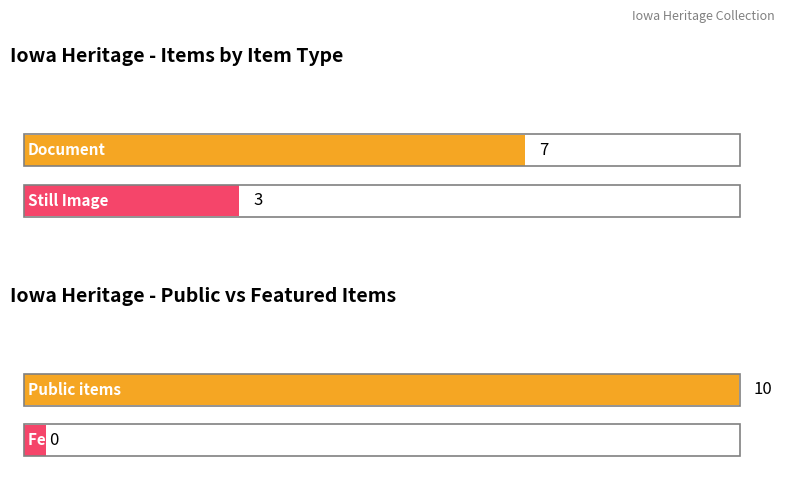

What are all the series names shown in the legend?

public, featured